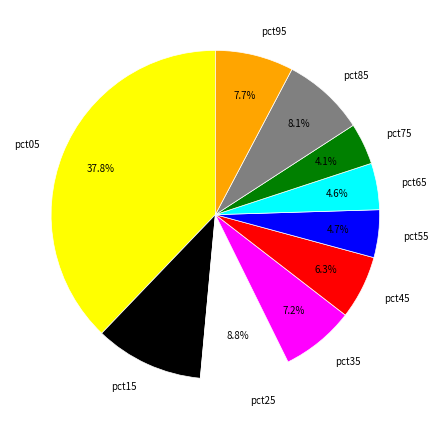

Does any single category account for the majority?

No